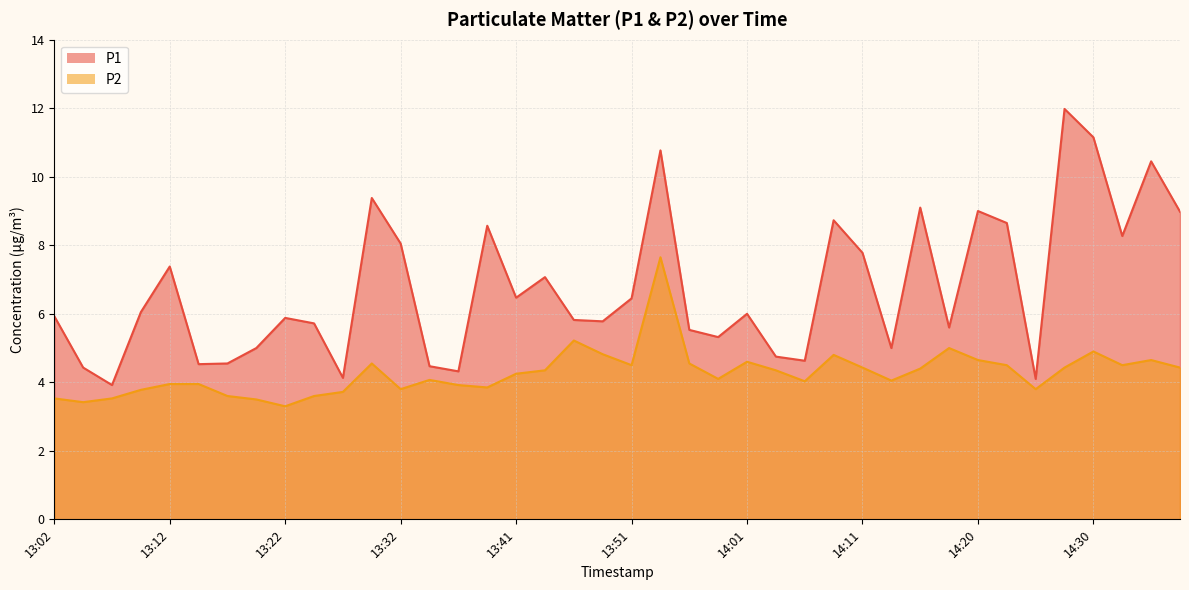

How many values in the P2 series are below 4?

15